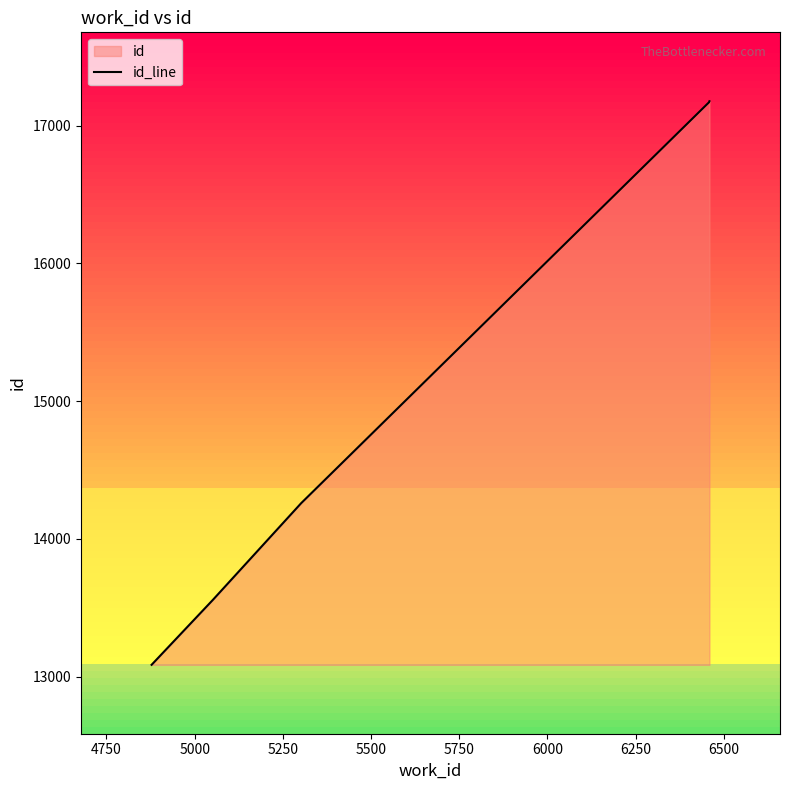

What is the average value?

15050